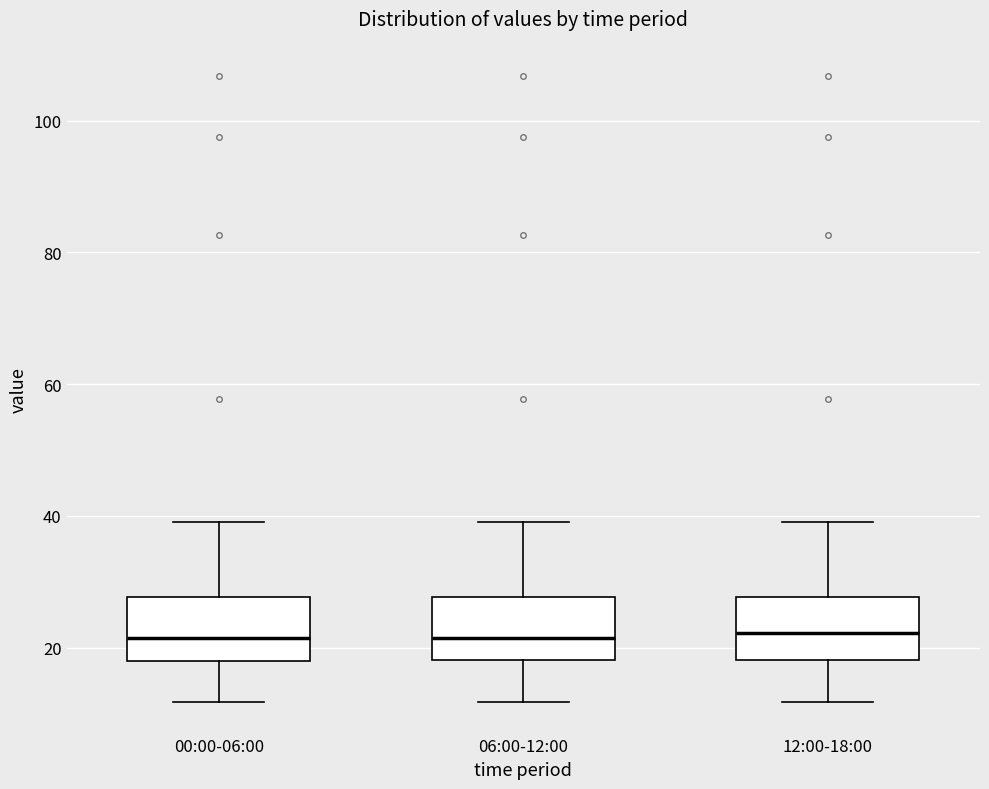

Reading left to right, read every box against the y-axis: the position of its median line, the range the box covers, and the ends of its whiskers. The values are not printed on the chart, so give them approximately, as read against the axis.

00:00-06:00: median 22, box 18 to 28, whiskers 12 to 40
06:00-12:00: median 22, box 18 to 28, whiskers 12 to 40
12:00-18:00: median 22, box 18 to 28, whiskers 12 to 40